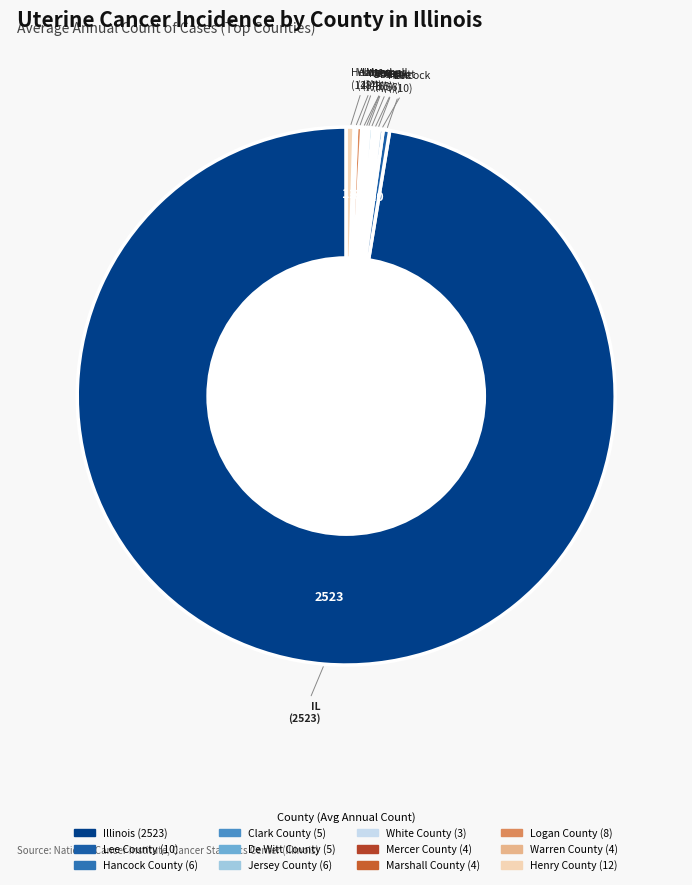

To the nearest percent, what is the difference between the largest and smallest slice percentages?

97%